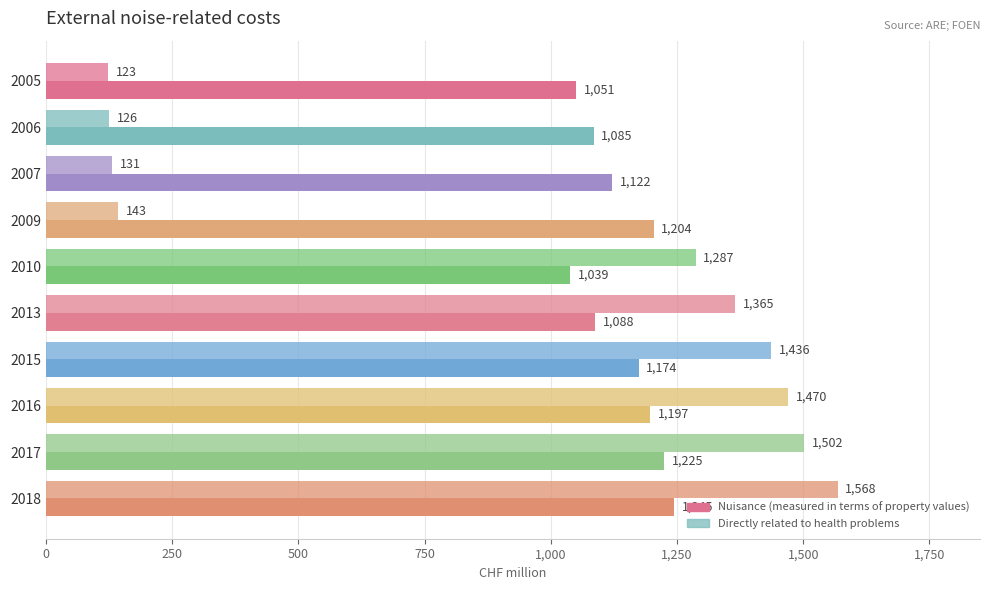

How many categories are shown in the chart?

10